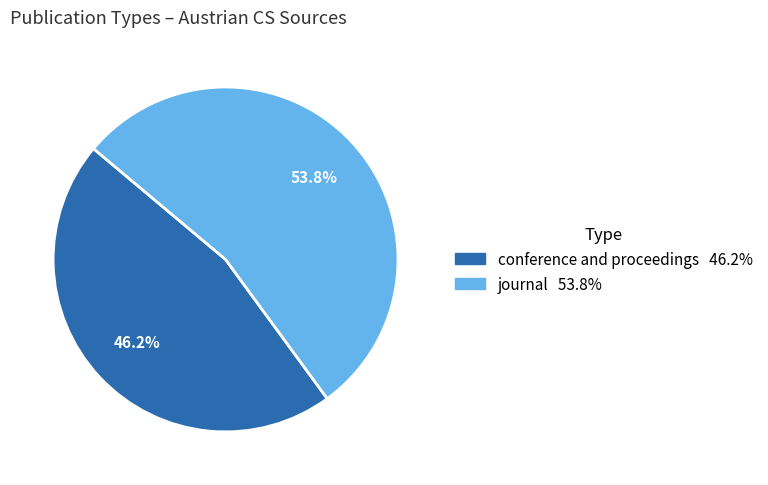

Is it true that conference and proceedings is 40% of the pie?

False